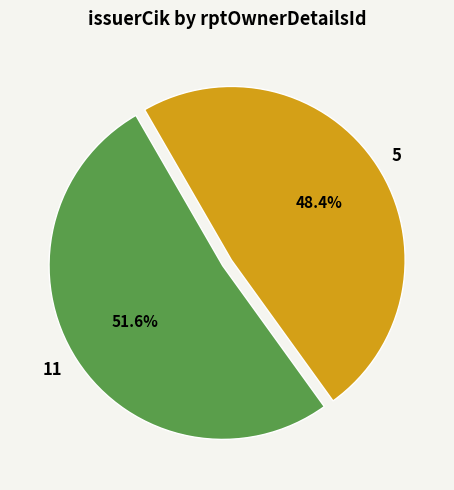

To the nearest percent, what portion does 11 represent?

52%